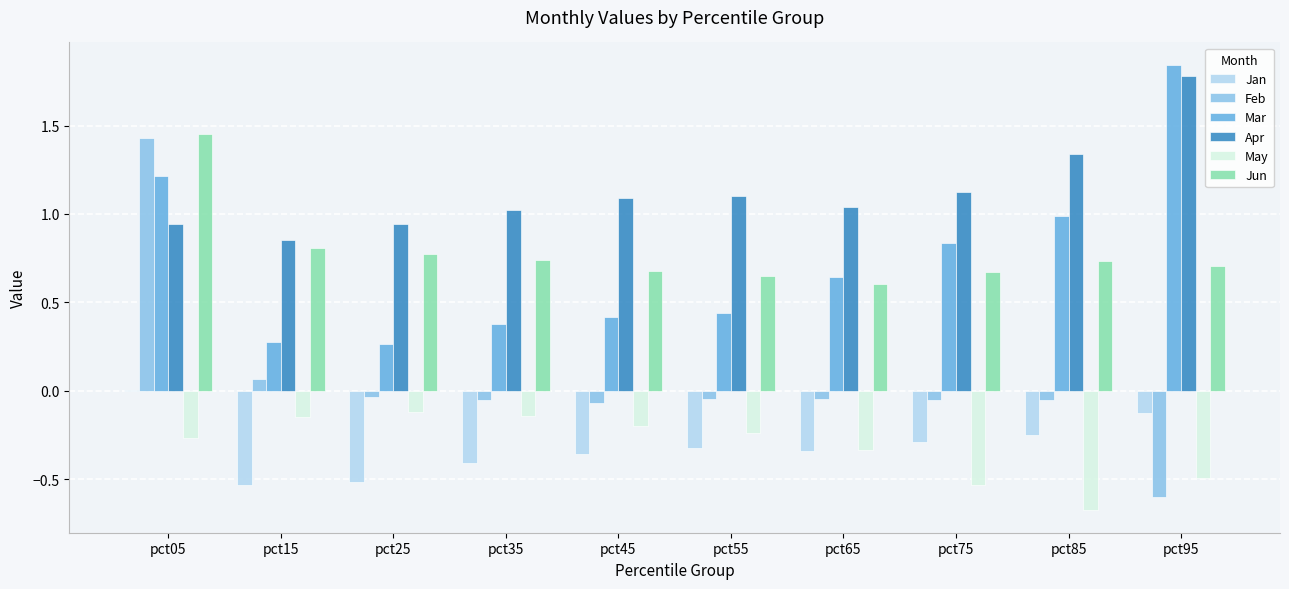

What is the sum of all Feb values?

0.5